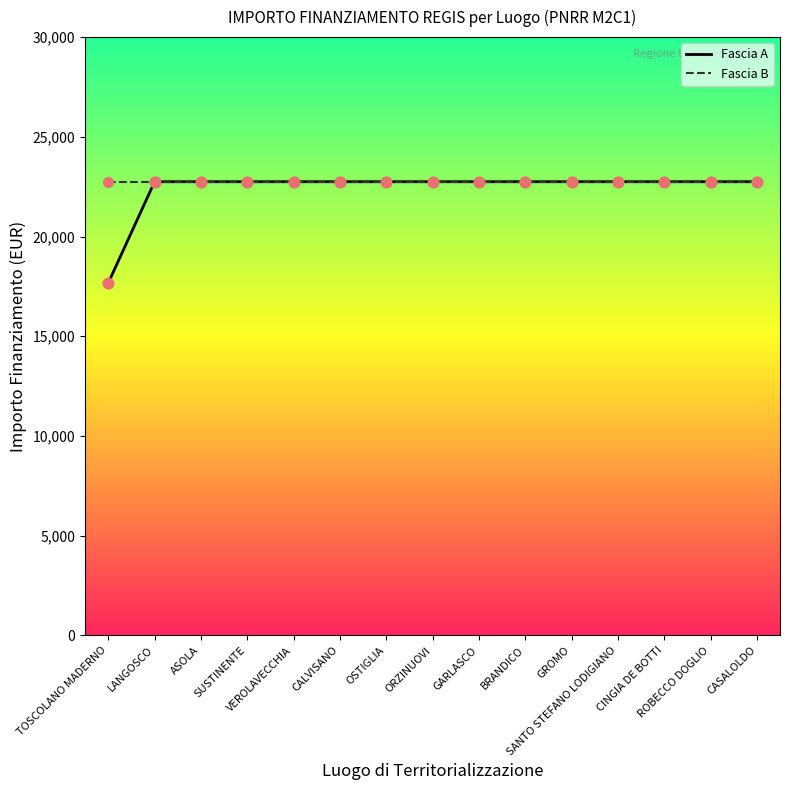

What are all the series names shown in the legend?

Fascia A, Fascia B